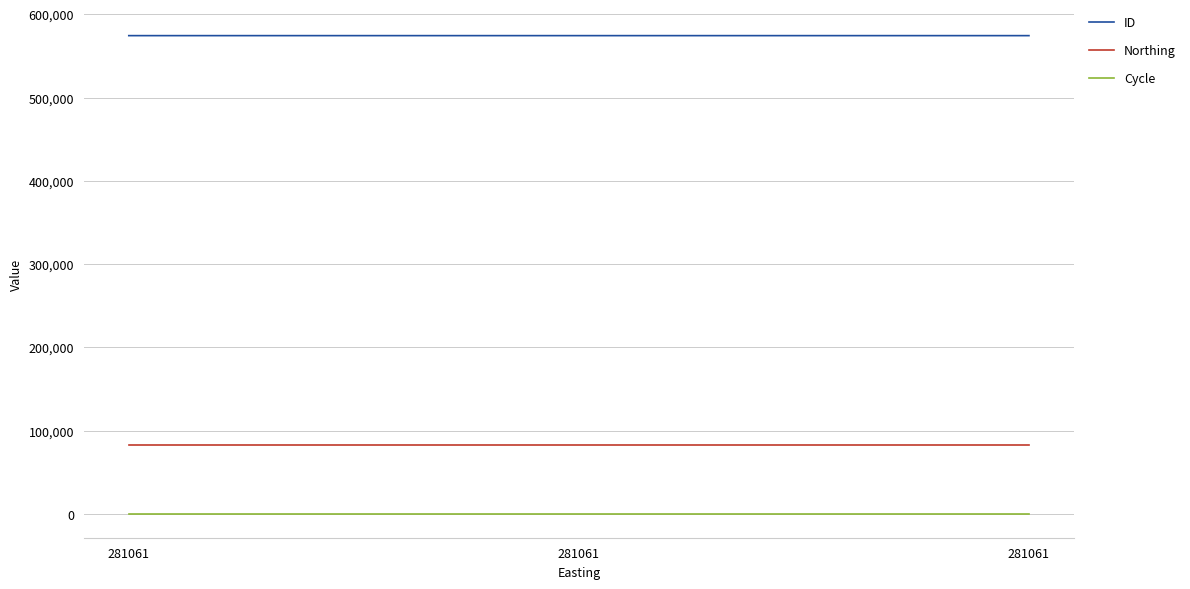

What are all the series names shown in the legend?

ID, Northing, Cycle